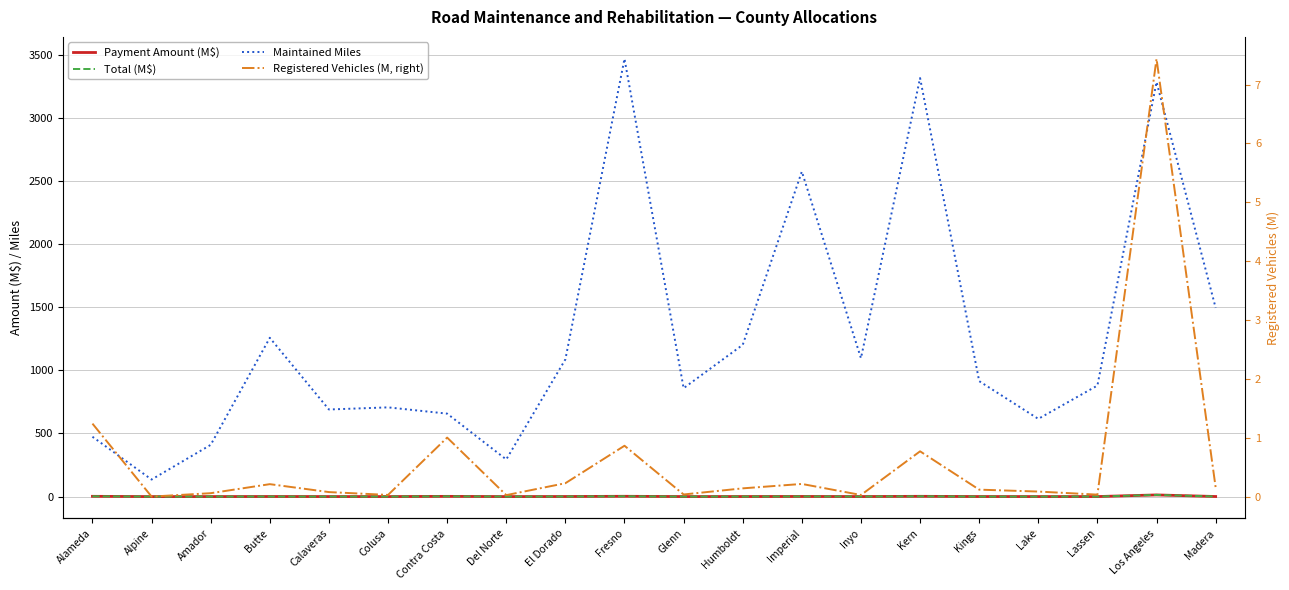

What is the label of the 7th point from the left?

Contra Costa